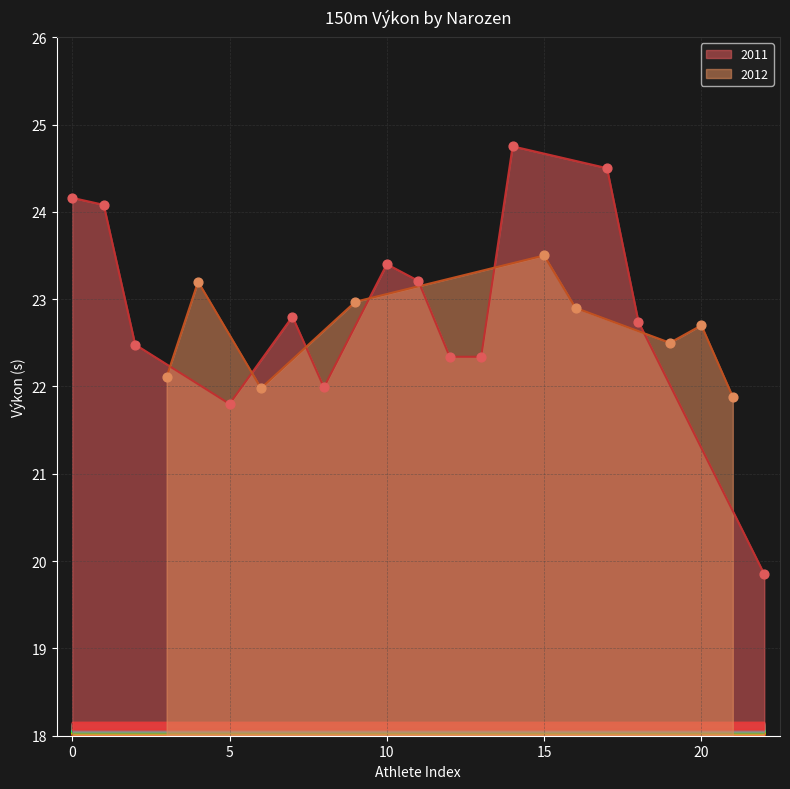

Which has a higher value, 2012 or 2011?

2011